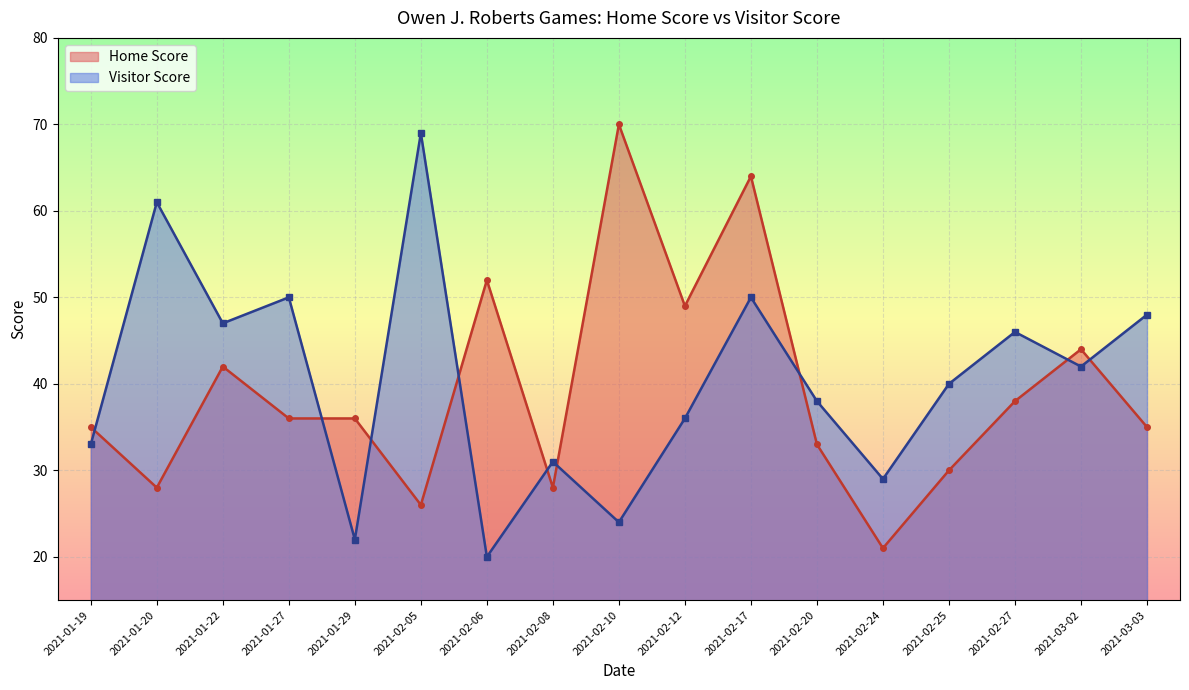

What is the average value of the Visitor Score series?

40